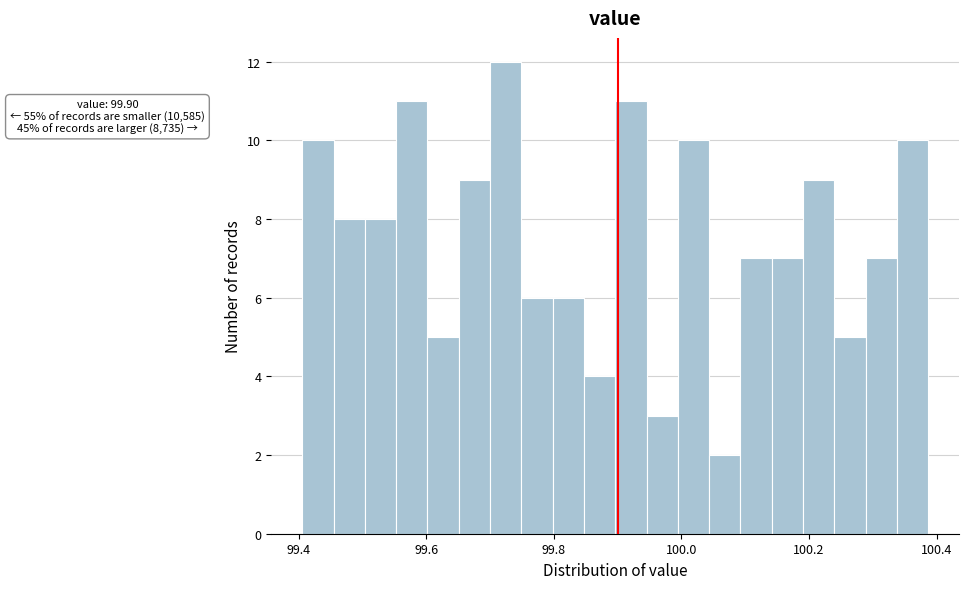

Around what value on the x-axis is the tallest bar? Give the approximate position of its centre, as read against the axis.

99.72